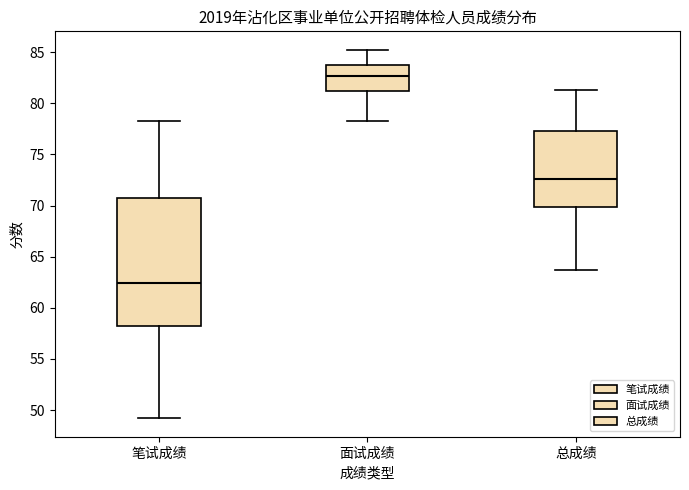

Reading left to right, transcribe this box plot: for each box, give where its median line is, the range the box spans, and where its two whiskers end, as read against the y-axis. The values are not printed on the chart, so give them approximately, as read against the axis.

笔试成绩: median 62.5, box 58.5 to 71.0, whiskers 49.0 to 78.5
面试成绩: median 82.5, box 81.0 to 84.0, whiskers 78.0 to 85.0
总成绩: median 72.5, box 70.0 to 77.5, whiskers 63.5 to 81.5